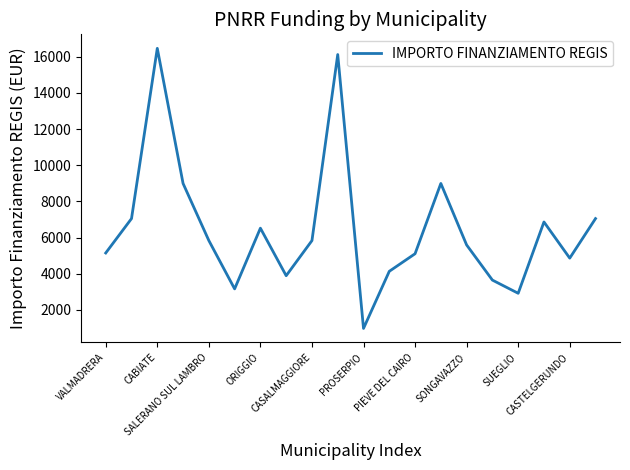

What is the smallest value displayed?

972